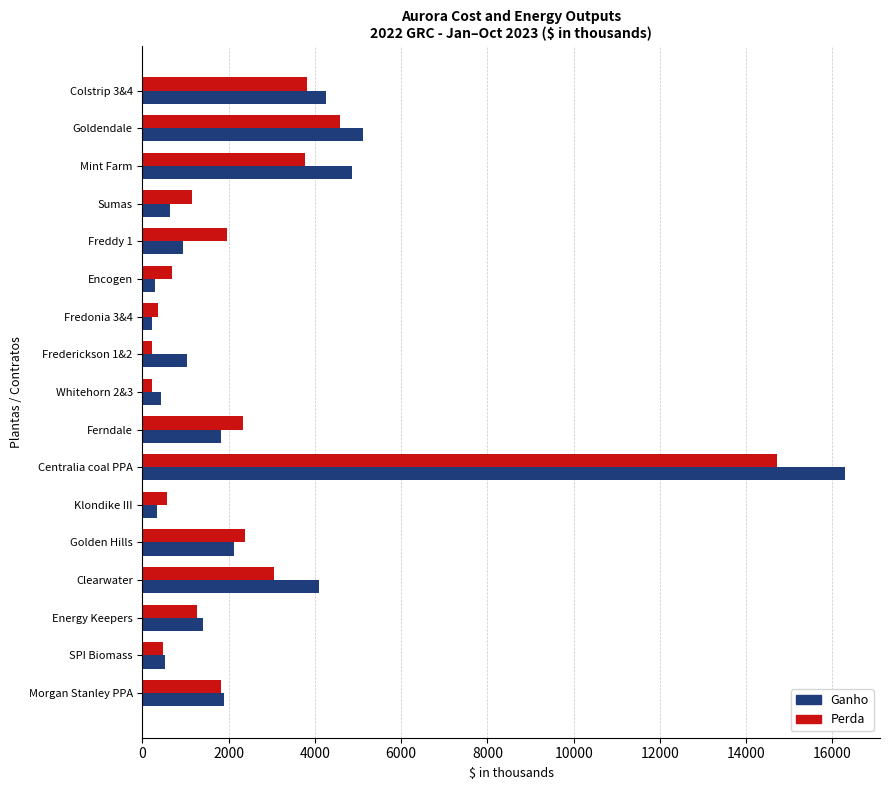

Count the number of categories in the chart.

17